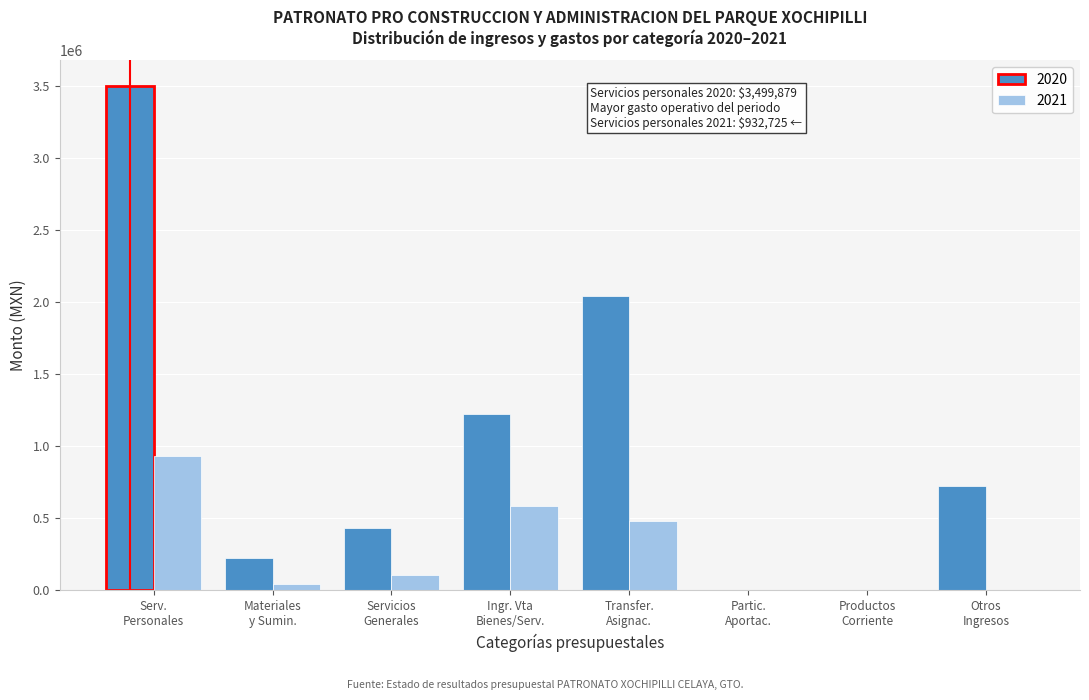

What is the sum of all 2020 values?

8142471.3